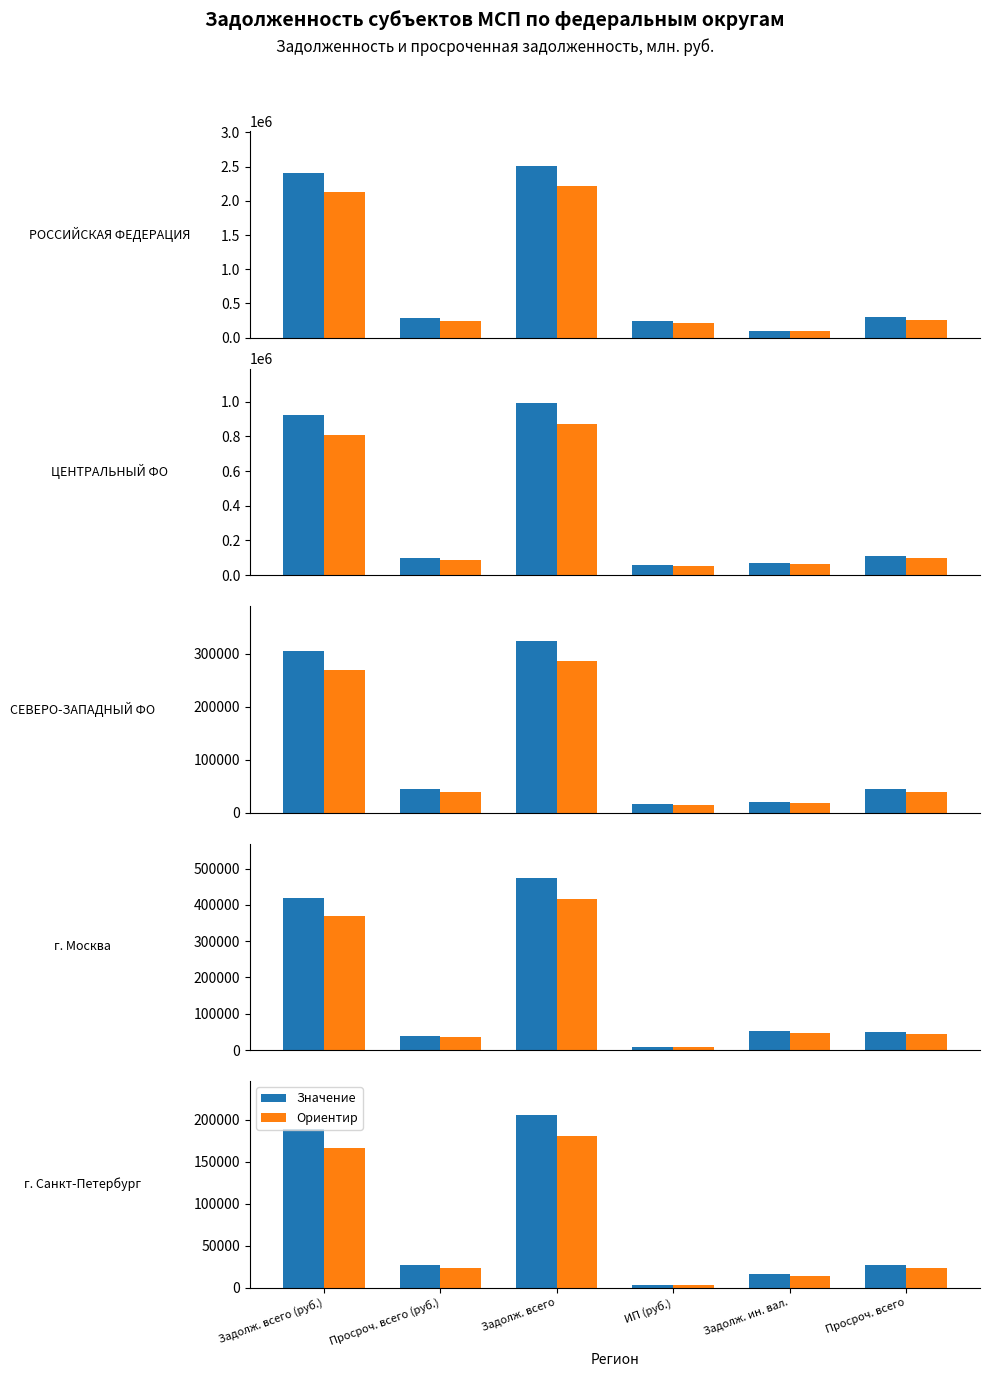

What is the difference between the maximum and minimum values in the Ориентир series?

177107.9